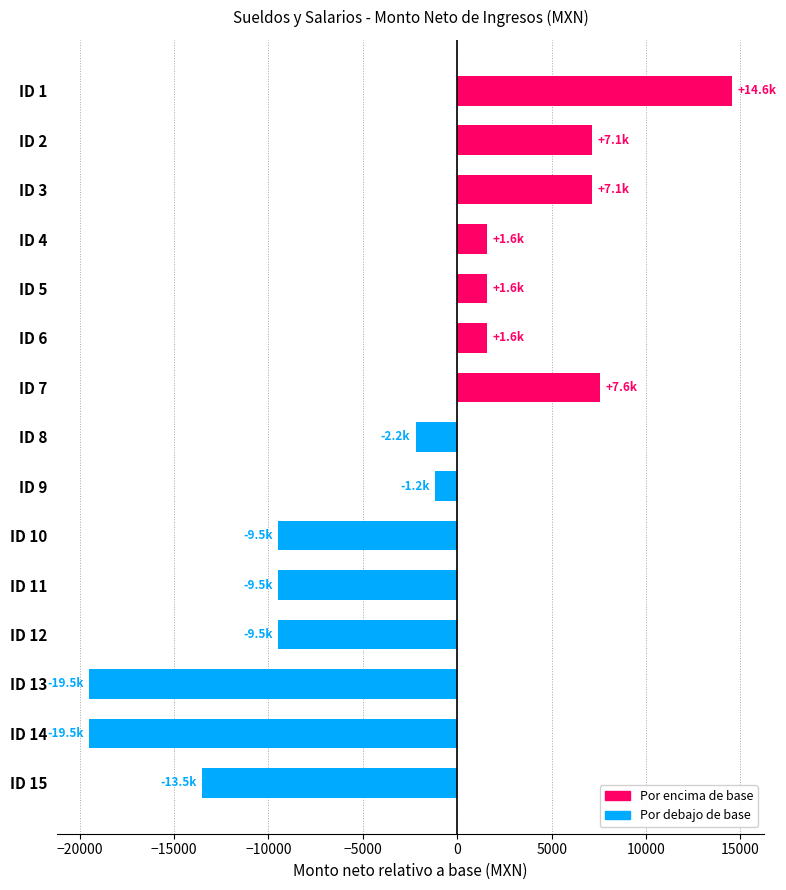

Is it true that the value at ID 2 is 7136.5?

True